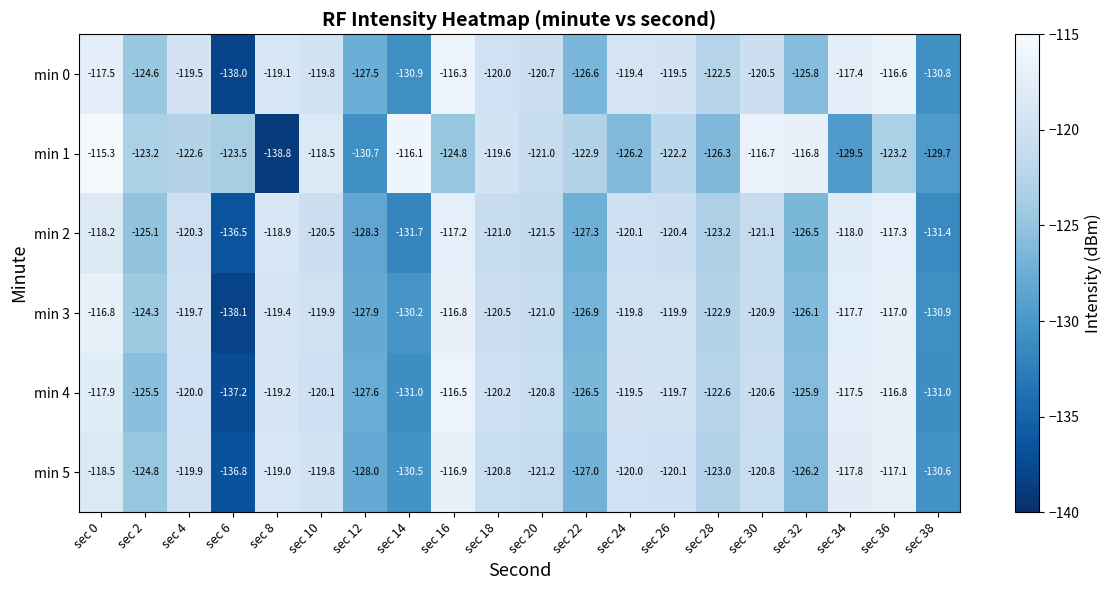

Which series has the largest range (max minus min)?

min 1